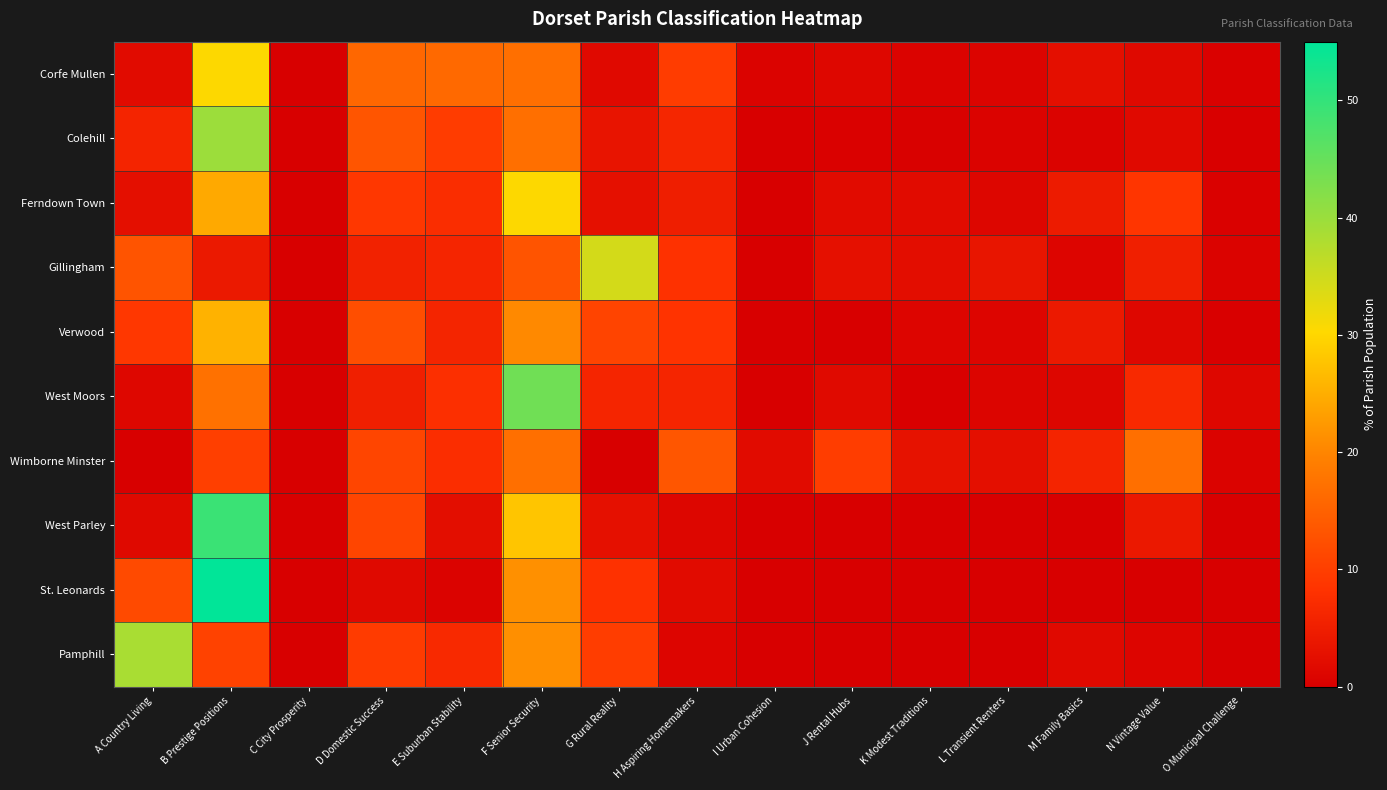

How many distinct data groups are displayed?

10